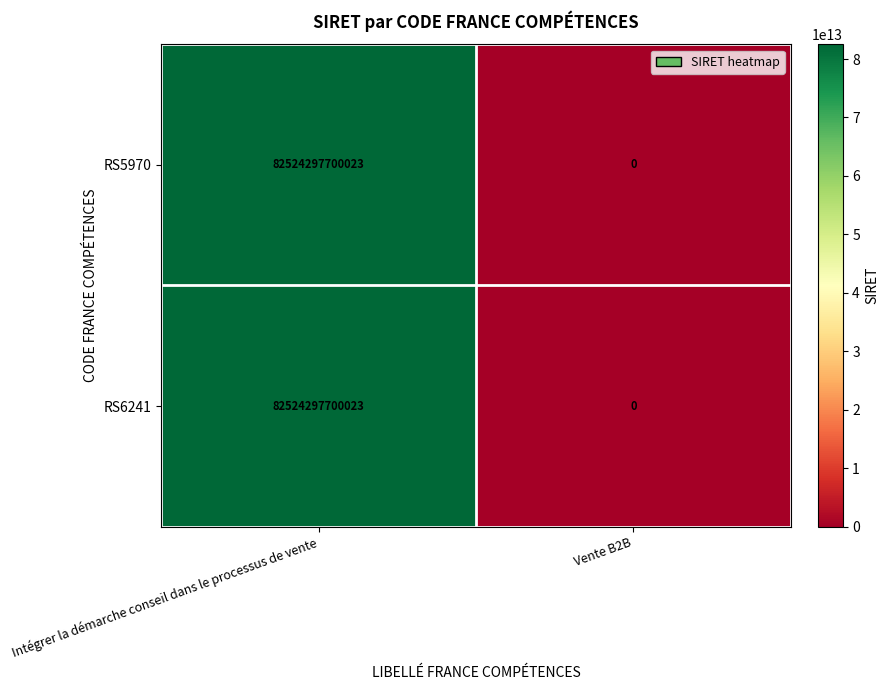

At how many categories does at least one series exceed 48242390815894?

1